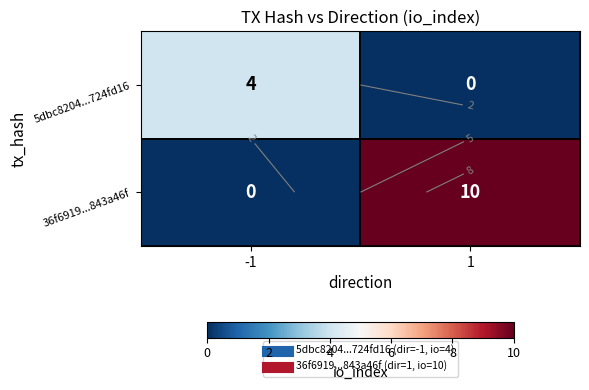

Rank the series by their average value, from highest to lowest.

36f6919...843a46f, 5dbc8204...724fd16